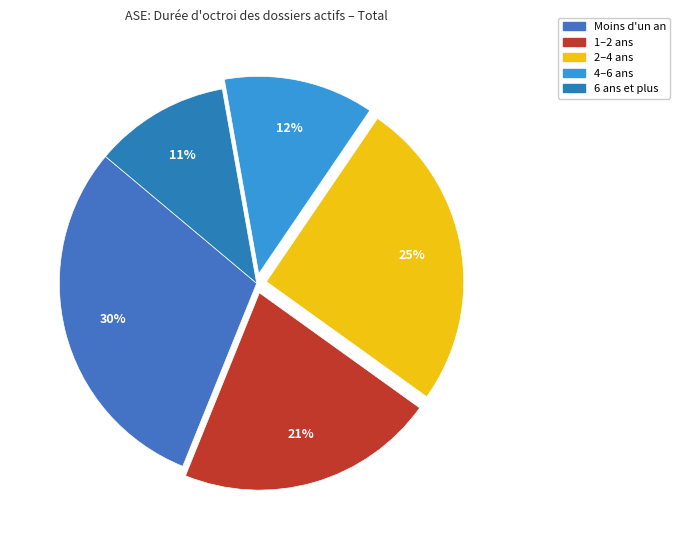

To the nearest percent, what is the difference between the largest and smallest slice percentages?

19%